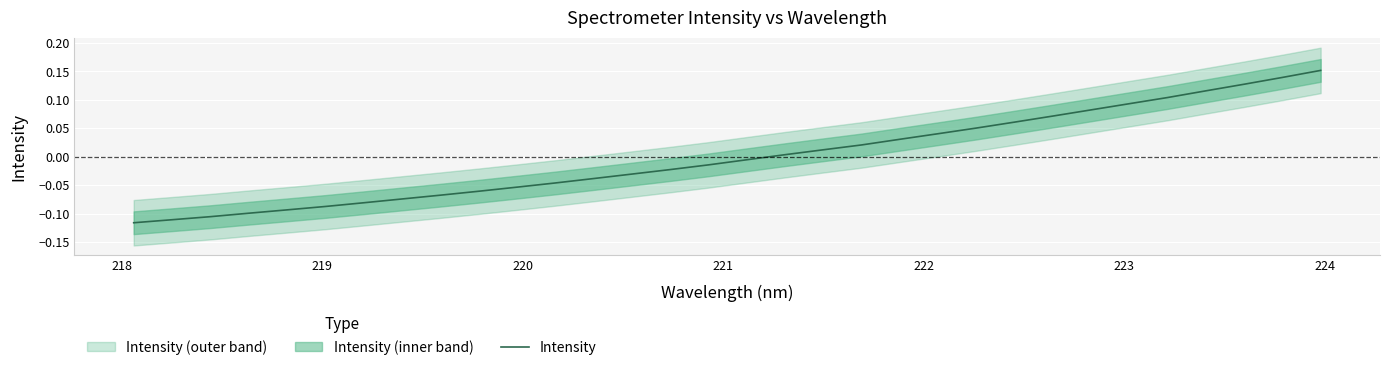

True or false: the data shows -0.0 at 15.

False